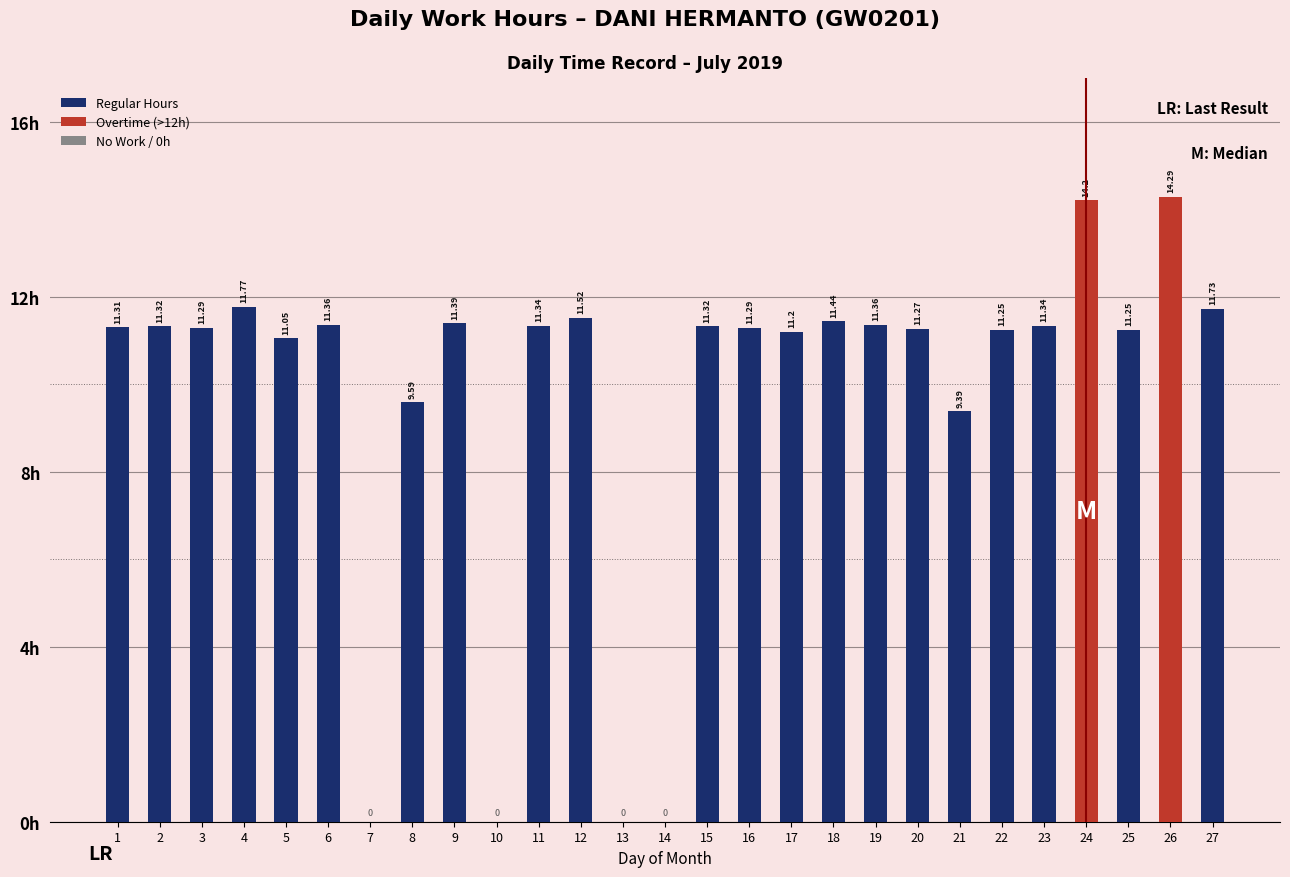

At which label does the data first exceed 11?

1